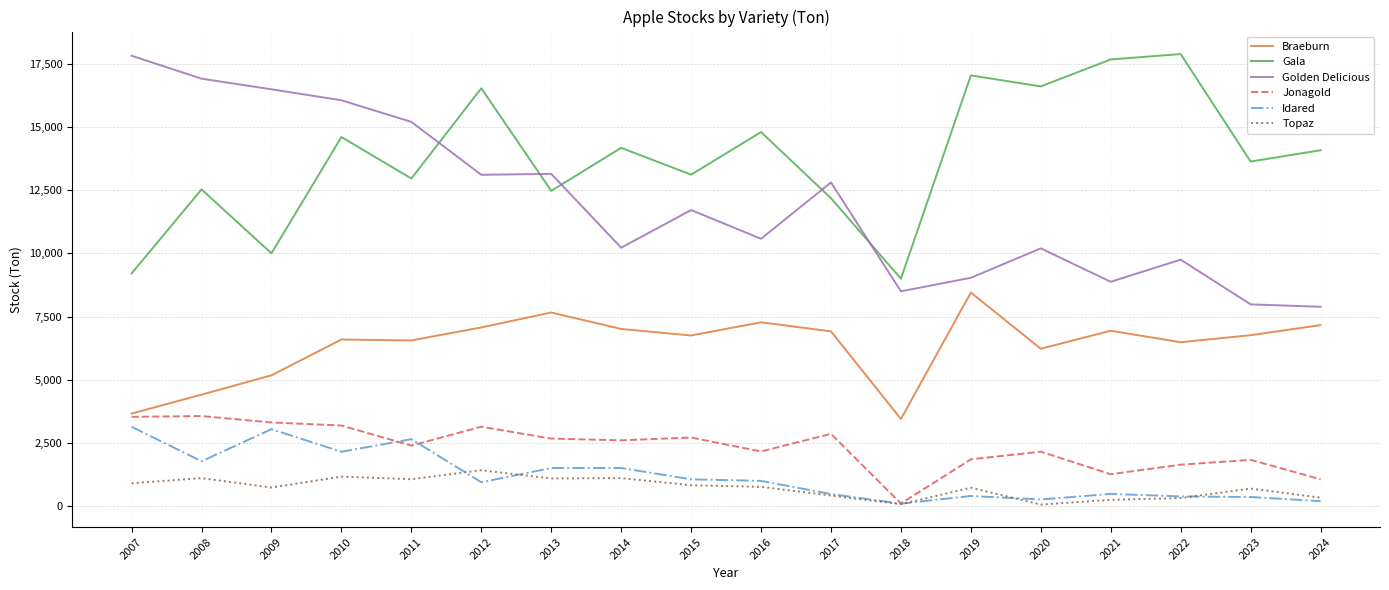

What is the difference between the second highest and minimum values in the Golden Delicious series?

9037.0